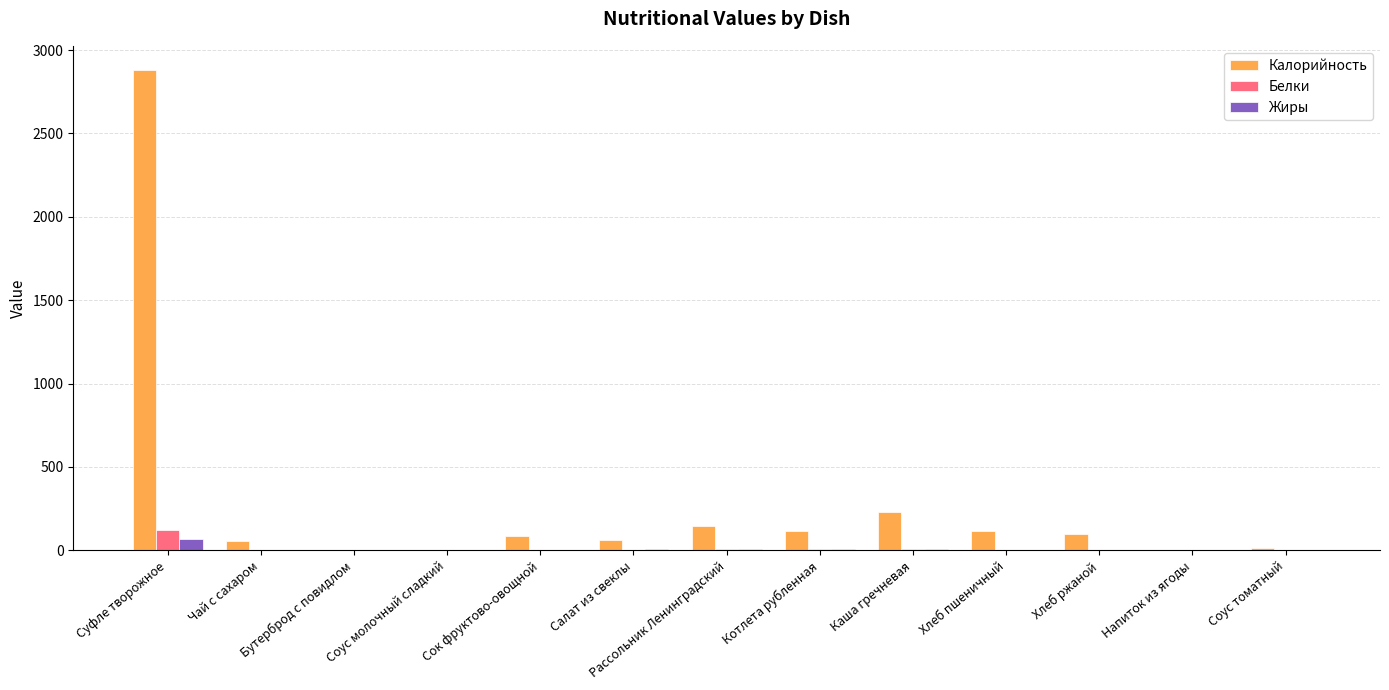

At which label is Калорийность closest to 1440?

Каша гречневая